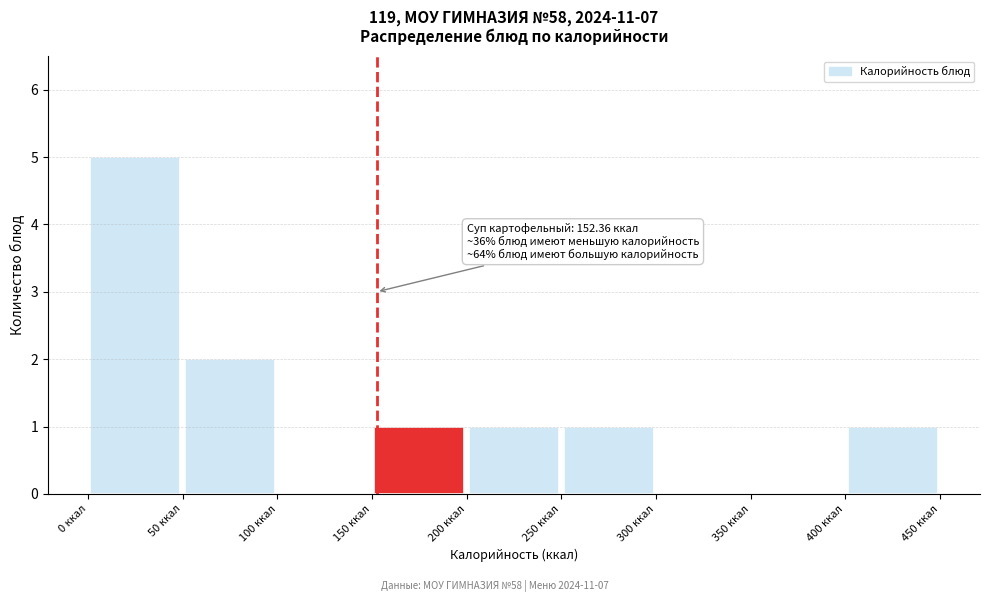

Which range on the x-axis has the tallest bar?

0 to 50